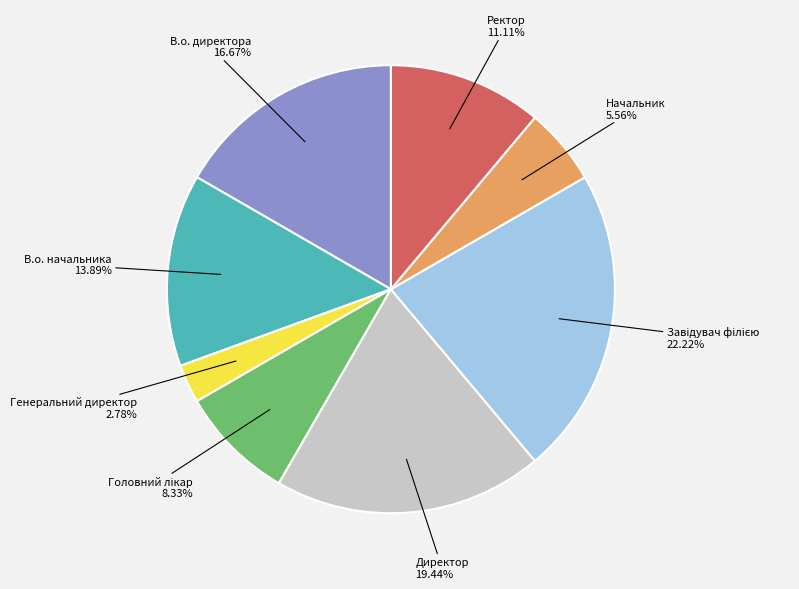

Is there any slice that represents more than half of the pie?

No